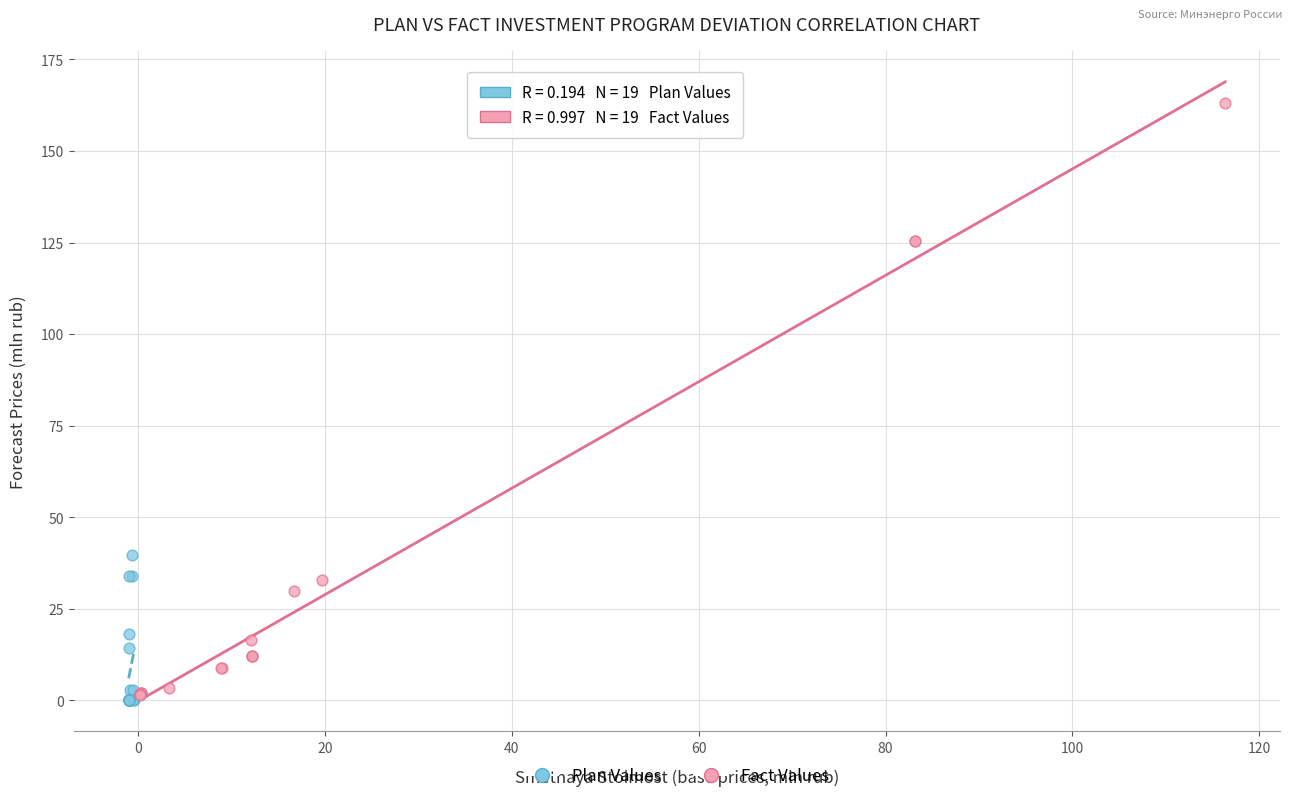

Which series reaches the maximum Y coordinate?

Fact Values